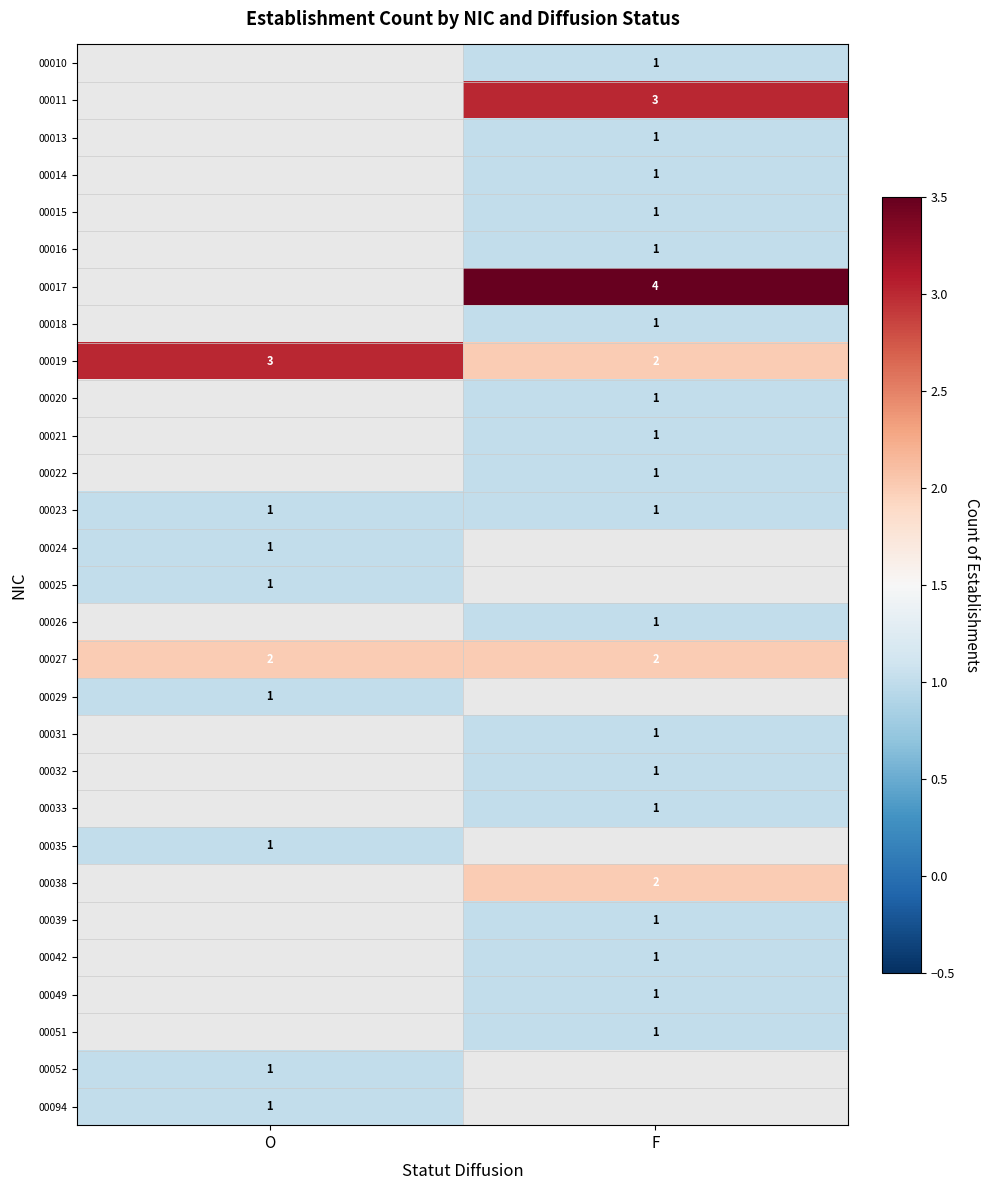

Is it true that 00016 equals 1 at F?

True